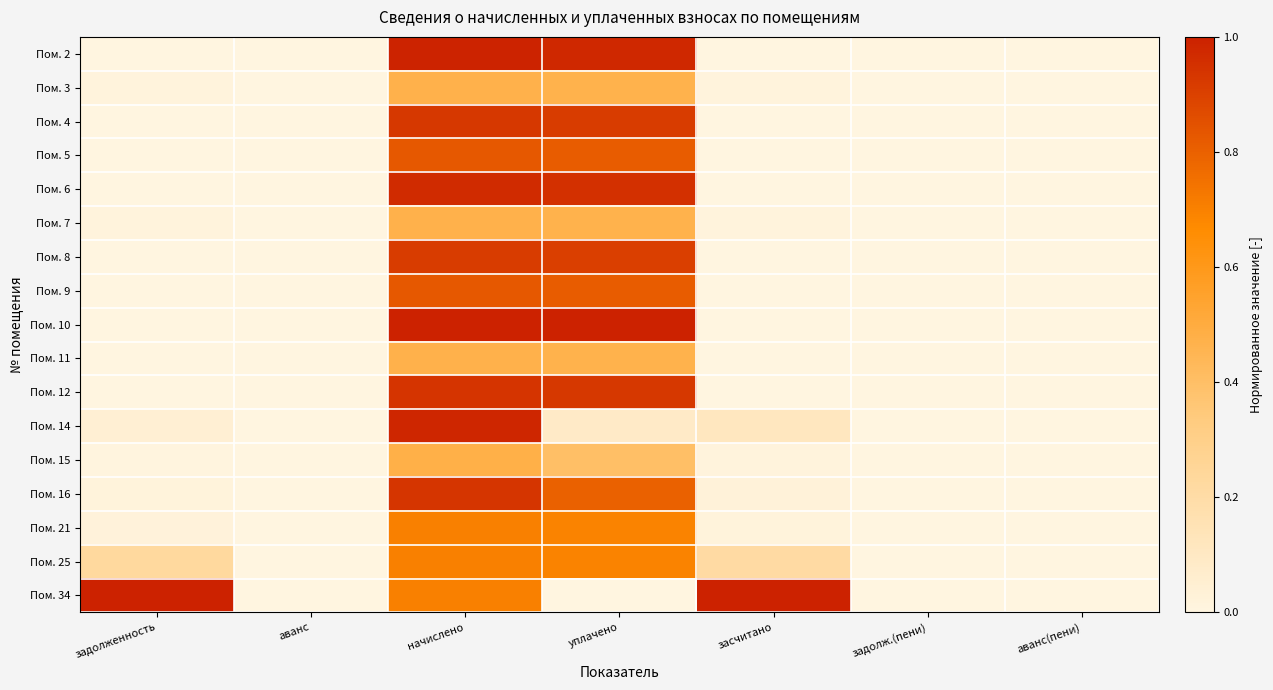

Count the number of data series in this chart.

17